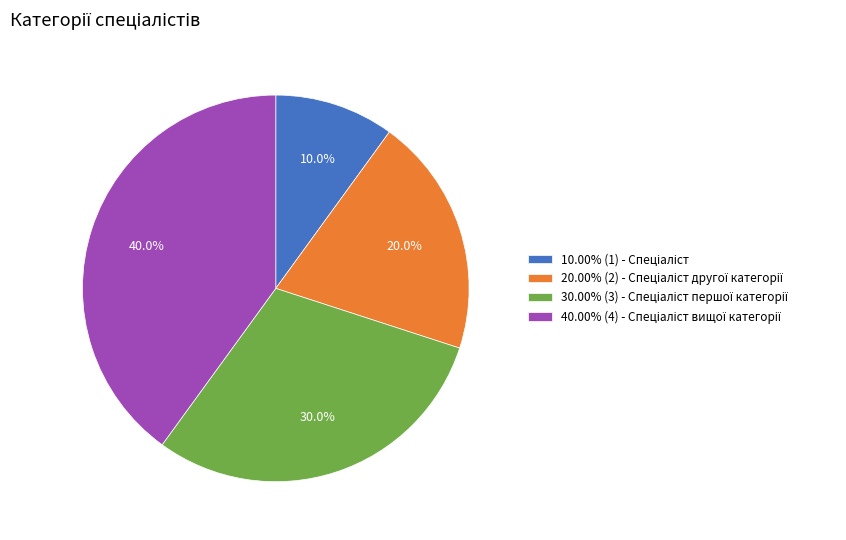

Is there any slice that represents more than half of the pie?

No